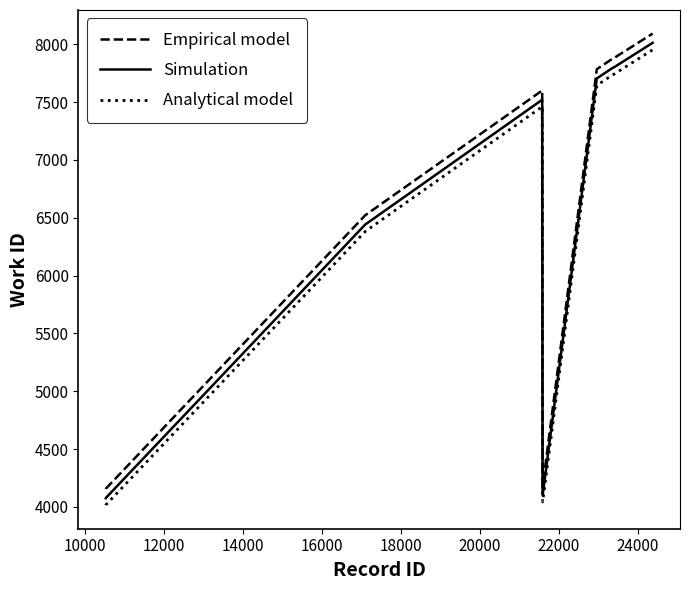

What is the difference between the maximum and minimum values in the Analytical model series?

3937